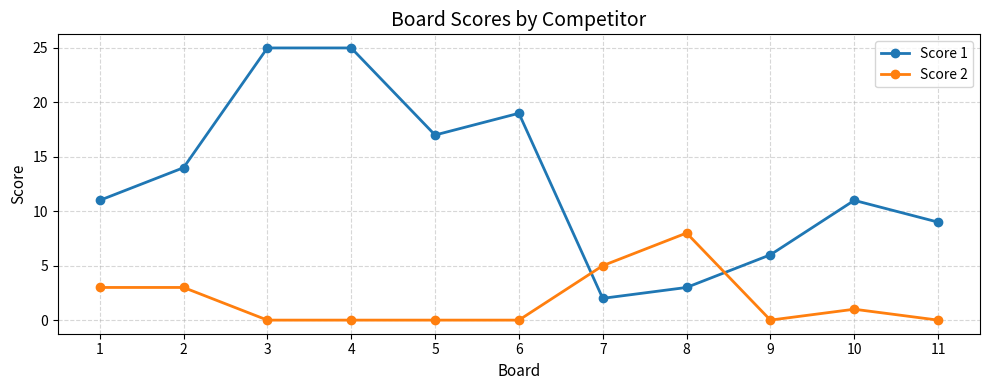

Reading left to right, what are all the values shown in this chart?

Score 1: 1=11	2=14	3=25	4=25	5=17	6=19	7=2	8=3	9=6	10=11	11=9
Score 2: 1=3	2=3	3=0	4=0	5=0	6=0	7=5	8=8	9=0	10=1	11=0